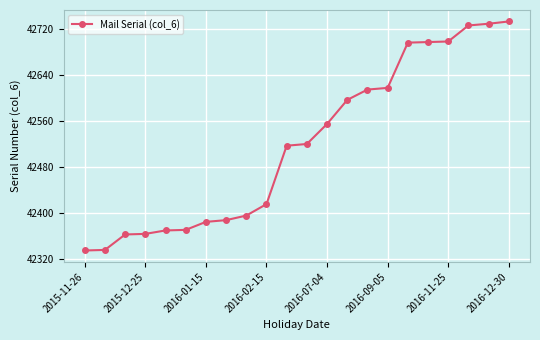

What is the value of the 3rd point from the left?

42362